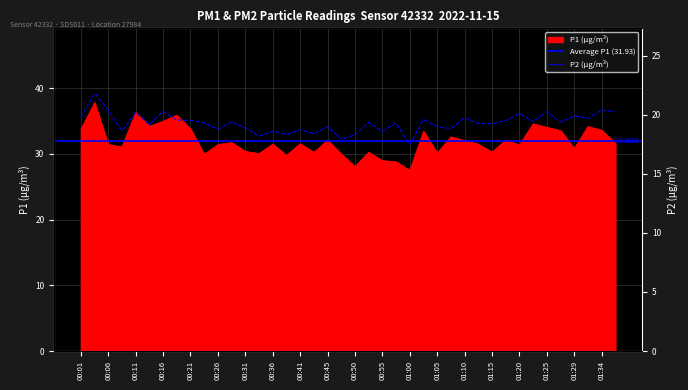

At 00:28, list the series in order from smallest to largest.

P2, P1